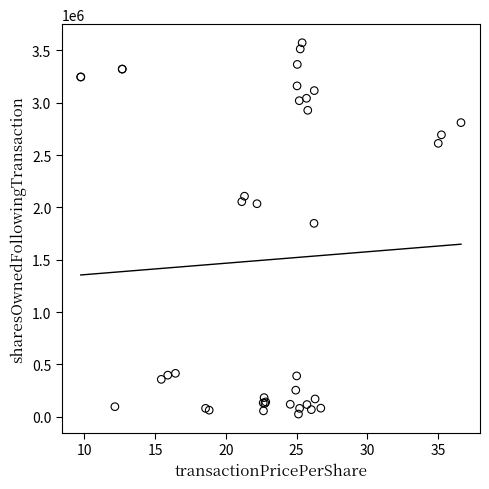

What Y value in the scatter plot is closest to 1799031?

1847488